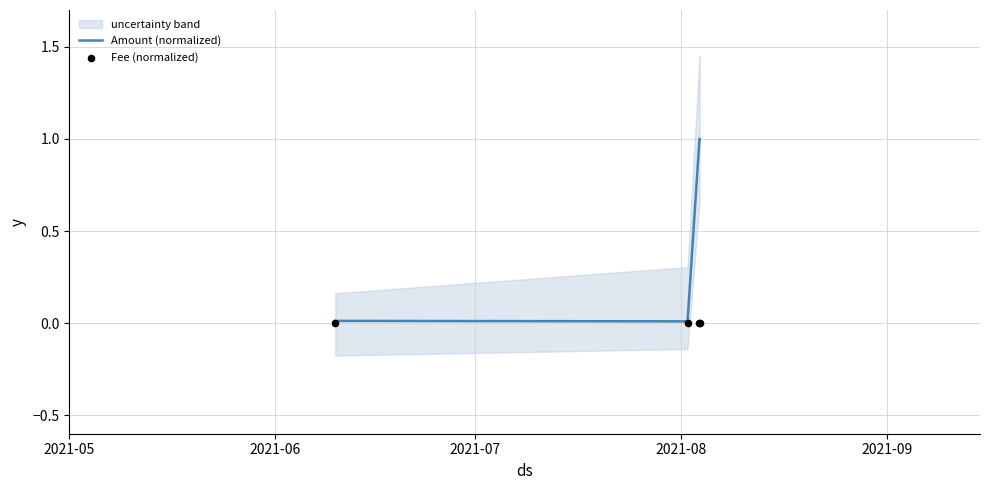

What is the highest value of the Amount (normalized) series?

1.0